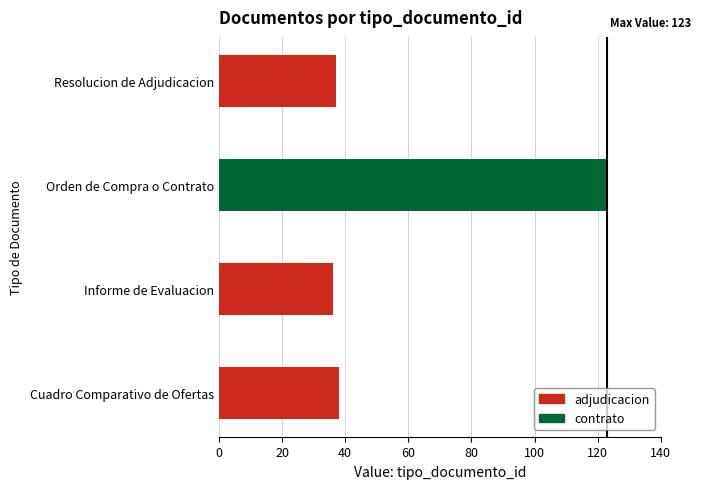

Is it true that the value at Cuadro Comparativo de Ofertas is 38?

True